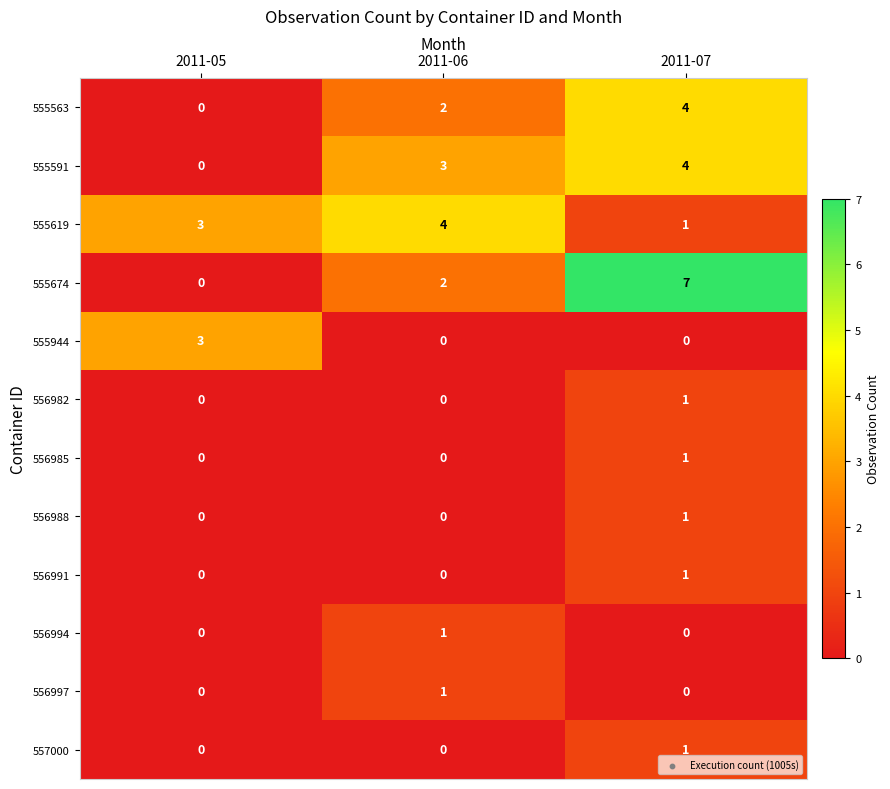

True or false: 556994 has a value of 0 at 2011-07.

True